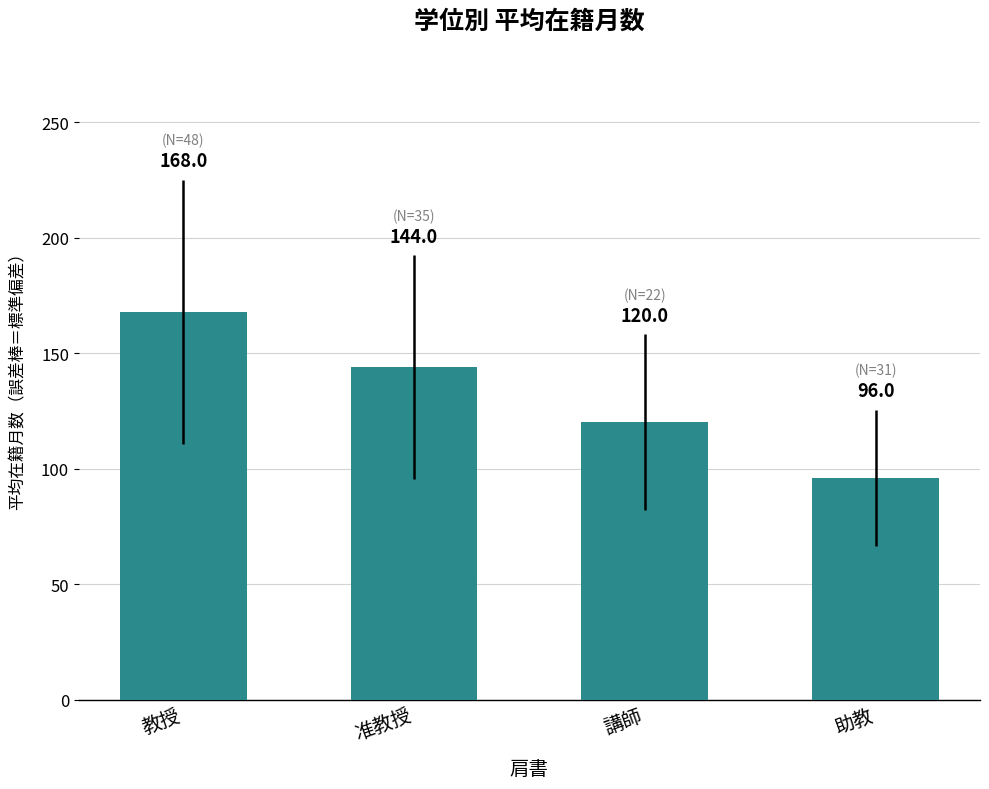

List the labels in order of value, smallest first.

助教, 講師, 准教授, 教授